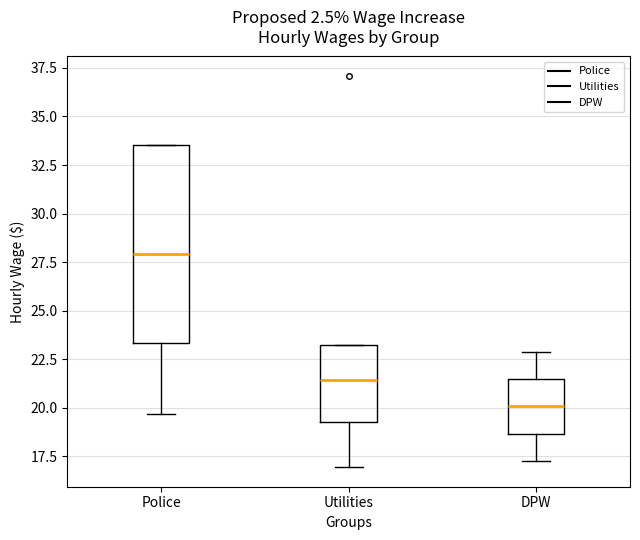

Reading left to right, transcribe this box plot: for each box, give where its median line is, the range the box spans, and where its two whiskers end, as read against the y-axis. The values are not printed on the chart, so give them approximately, as read against the axis.

Police: median 28.0, box 23.5 to 33.5, whiskers 19.5 to 33.5
Utilities: median 21.5, box 19.5 to 23.0, whiskers 17.0 to 23.0
DPW: median 20.0, box 18.5 to 21.5, whiskers 17.5 to 23.0